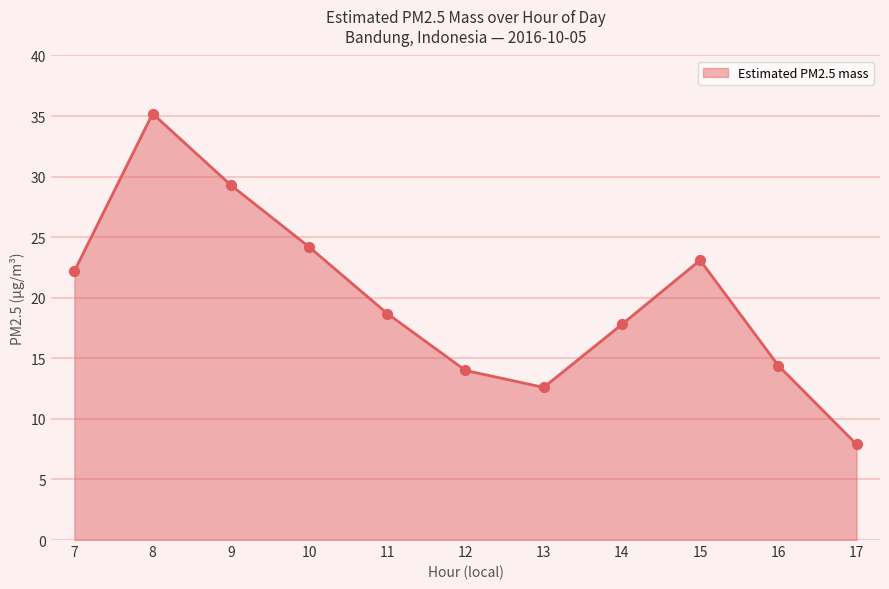

What is the change in value from 10 to 15?

-1.1